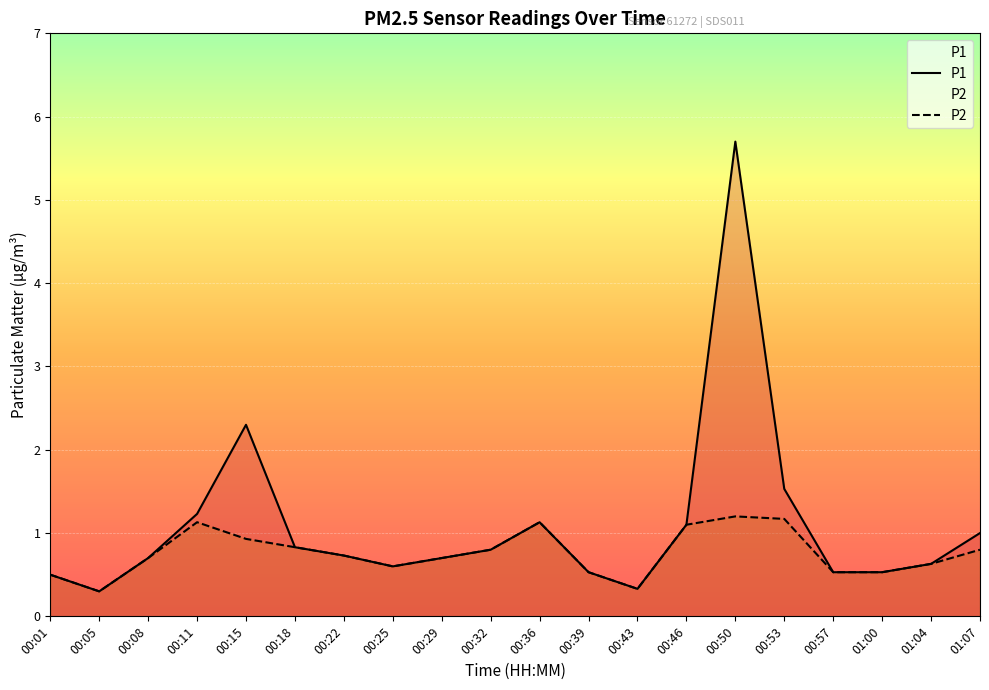

Reading left to right, extract all data points from this chart.

P1: 00:01=0.5	00:05=0.3	00:08=0.7	00:11=1.2	00:15=2.3	00:18=0.8	00:22=0.7	00:25=0.6	00:29=0.7	00:32=0.8	00:36=1.1	00:39=0.5	00:43=0.3	00:46=1.1	00:50=5.7	00:53=1.5	00:57=0.5	01:00=0.5	01:04=0.6	01:07=1.0
P2: 00:01=0.5	00:05=0.3	00:08=0.7	00:11=1.1	00:15=0.9	00:18=0.8	00:22=0.7	00:25=0.6	00:29=0.7	00:32=0.8	00:36=1.1	00:39=0.5	00:43=0.3	00:46=1.1	00:50=1.2	00:53=1.2	00:57=0.5	01:00=0.5	01:04=0.6	01:07=0.8